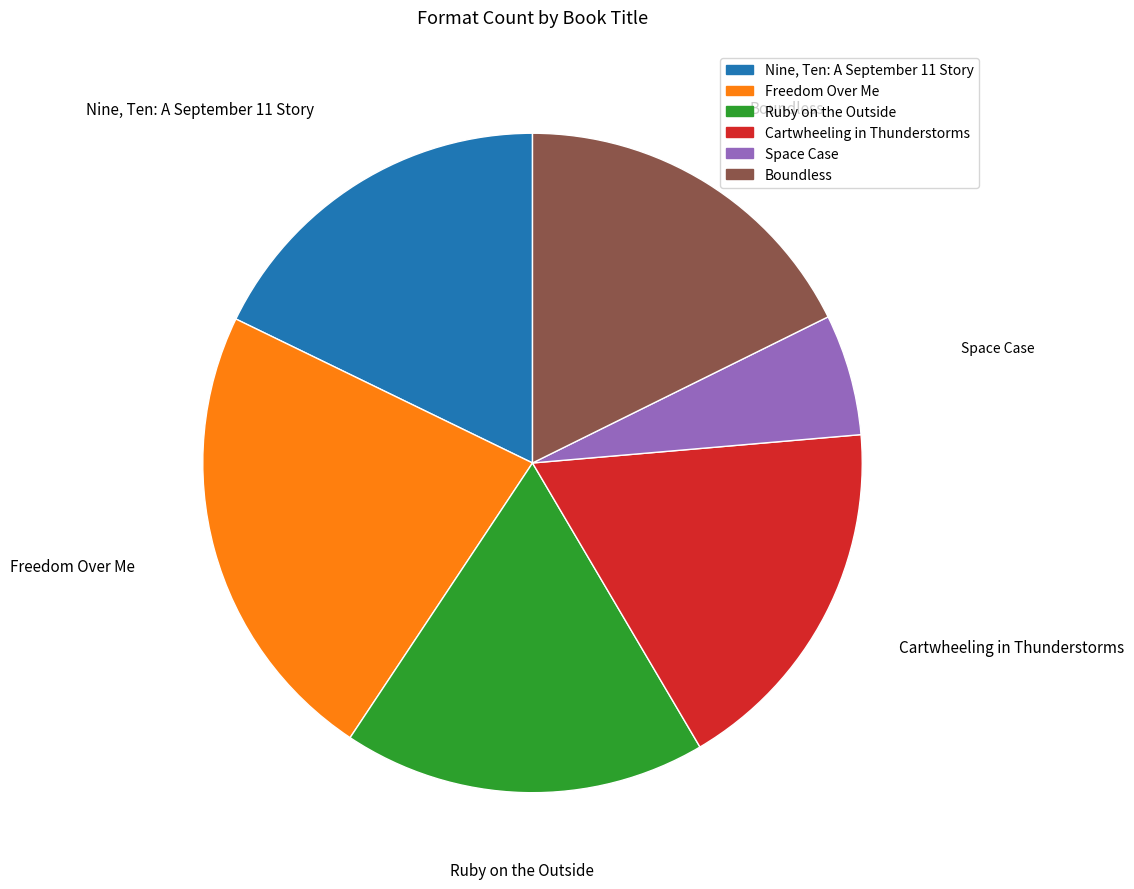

Count the number of slices in the pie.

6